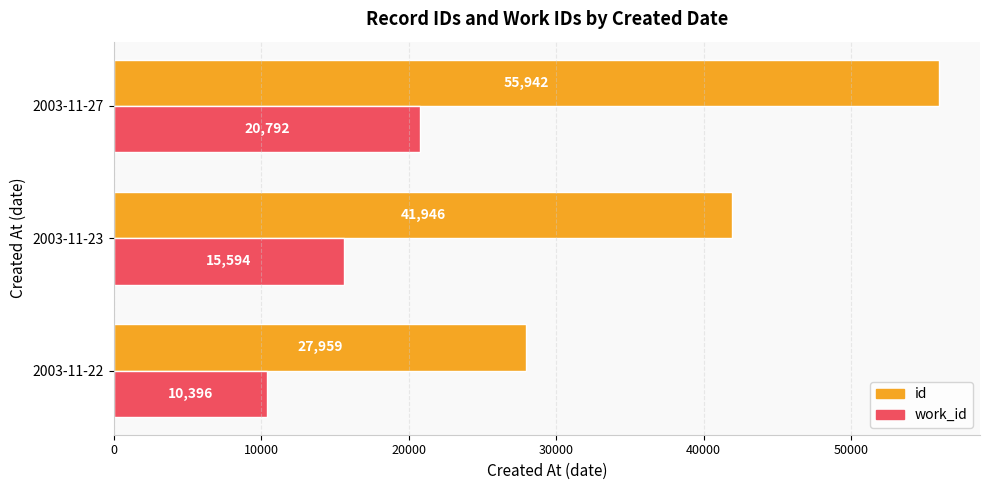

Rank the categories by work_id value from lowest to highest.

2003-11-22, 2003-11-23, 2003-11-27